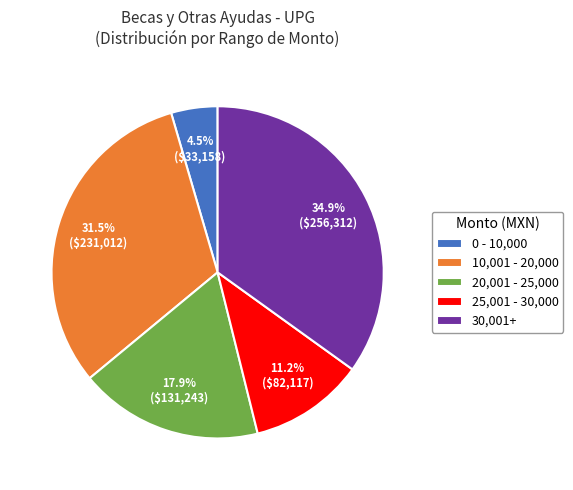

What percentage do 10,001 - 20,000 and 20,001 - 25,000 together represent?

49.4%